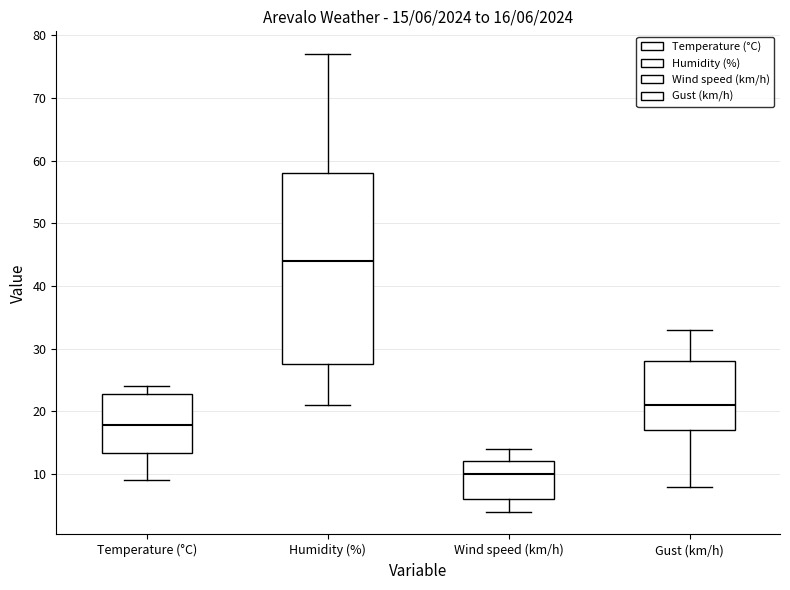

Which box's median line is the highest?

Humidity (%)